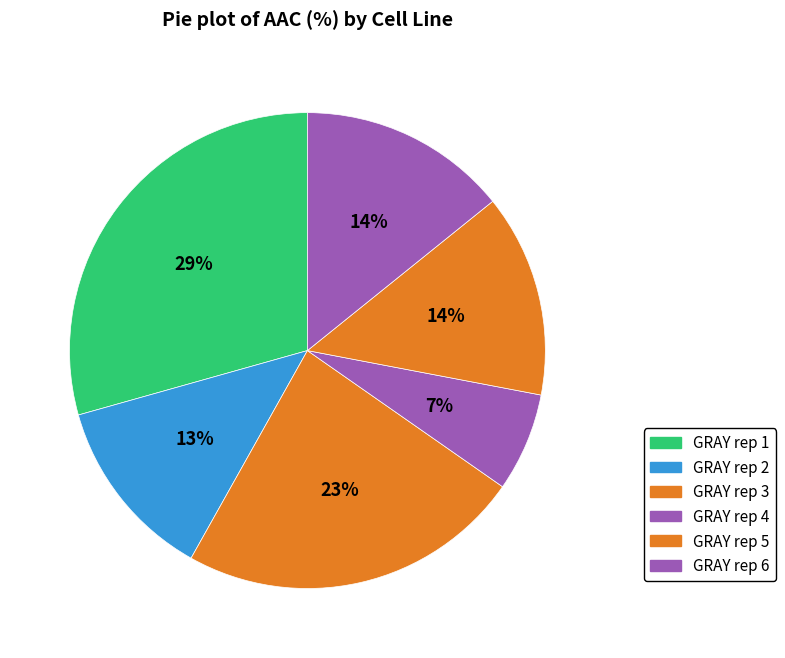

What is the largest slice in the pie chart?

GRAY rep 1